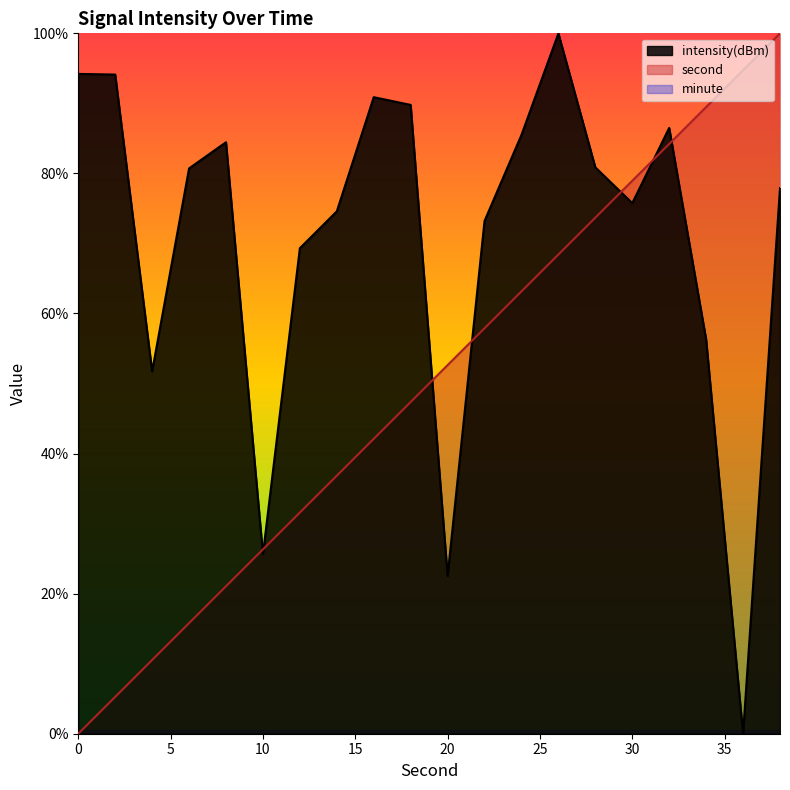

True or false: second has more than 2 points higher than both neighbors.

False